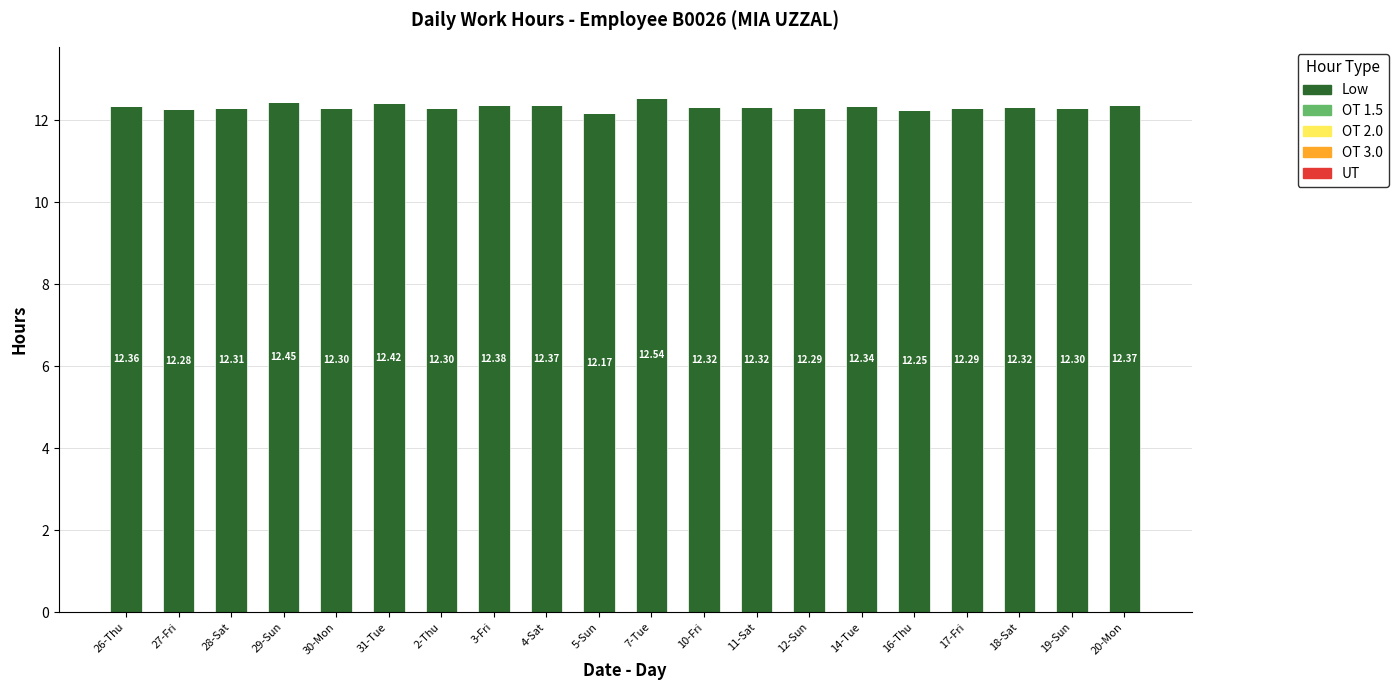

What is the sum of all values?

246.7